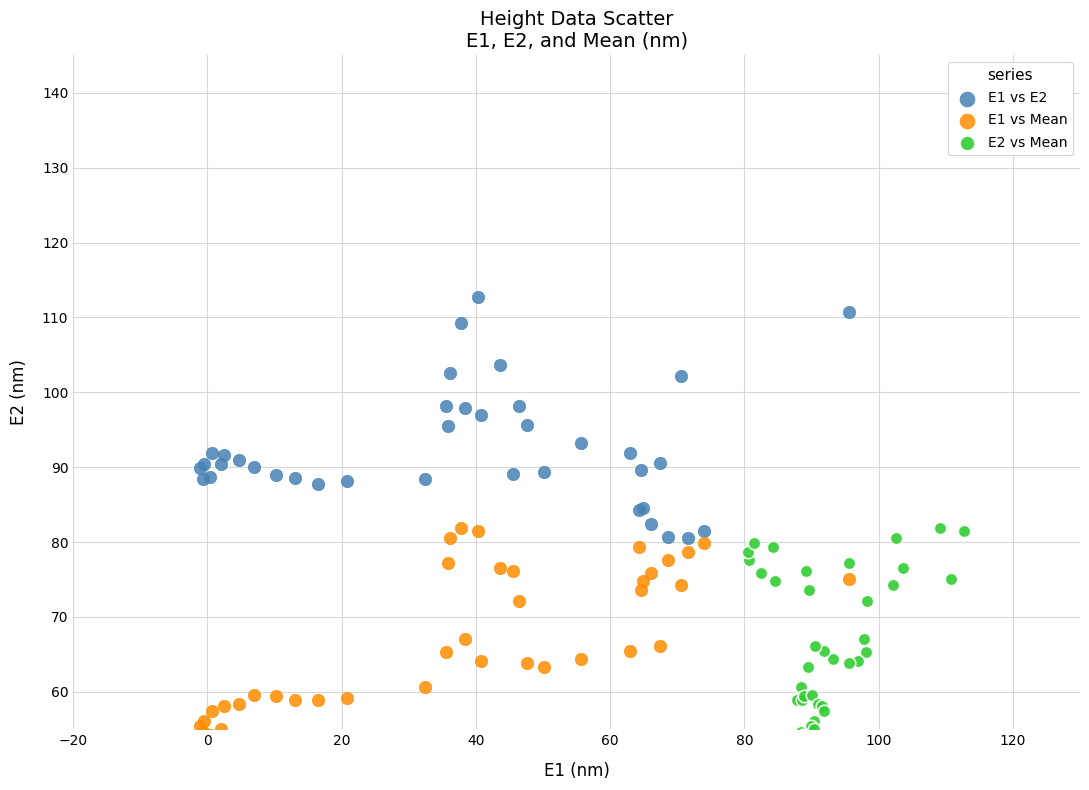

Which series has the widest spread of Y values?

E1 vs E2